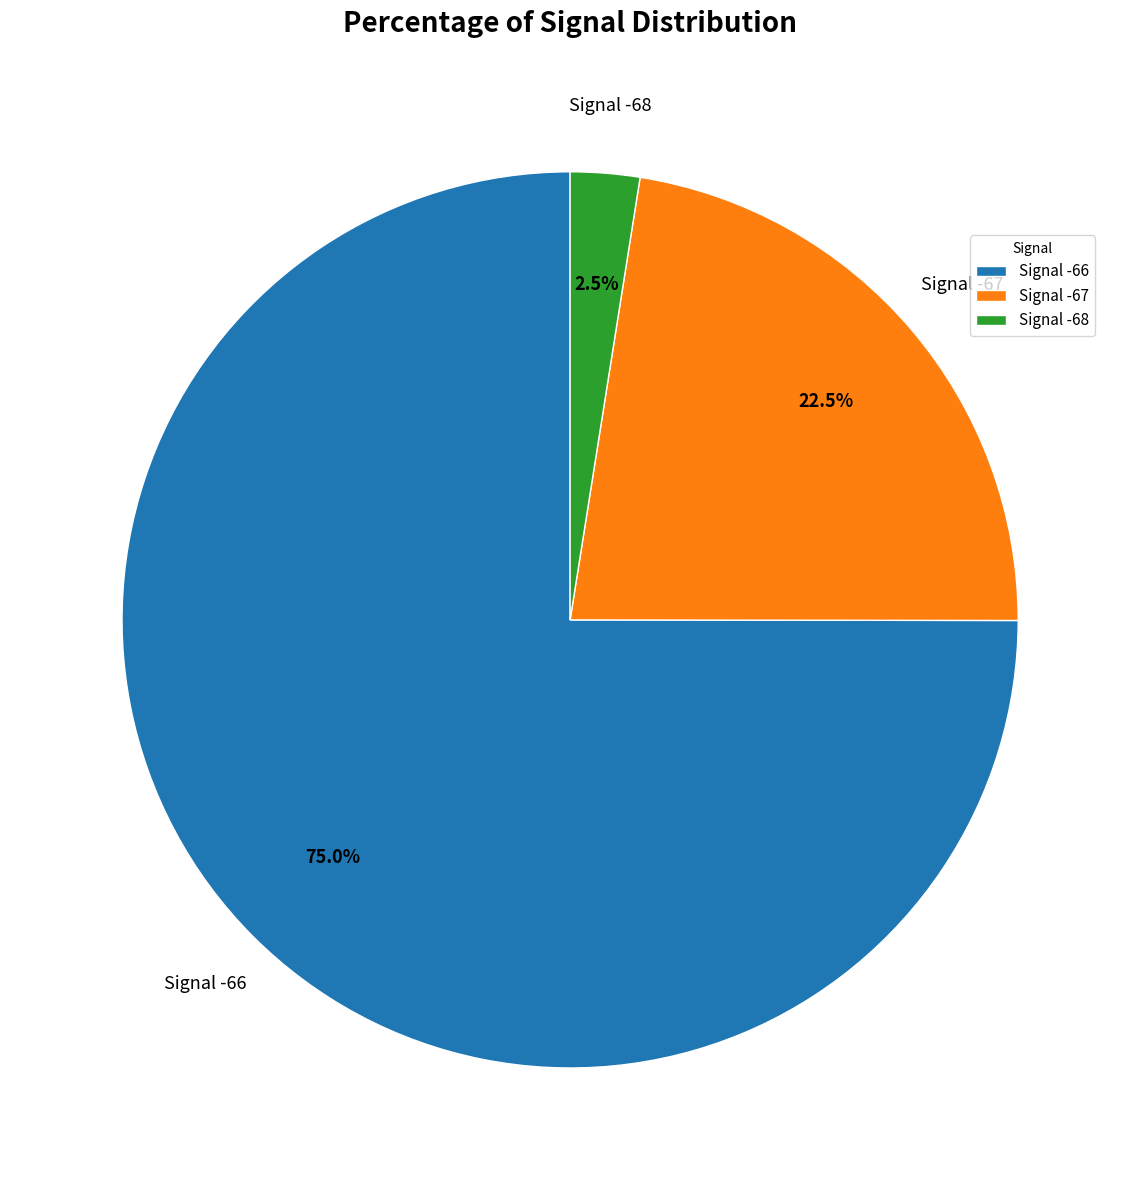

Which slice is the smallest?

Signal -68